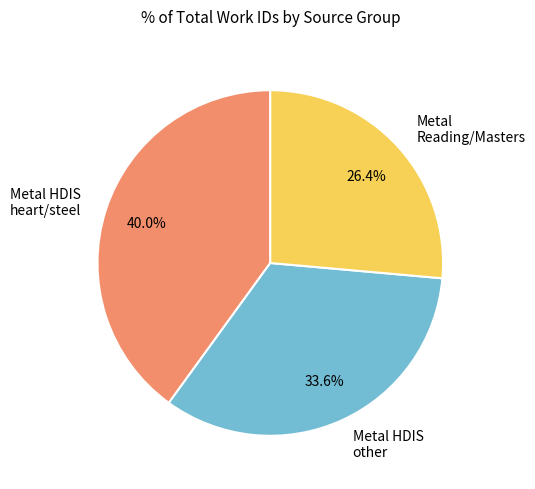

Rank the categories by value from lowest to highest.

Metal Reading/Masters, Metal HDIS other, Metal HDIS heart/steel